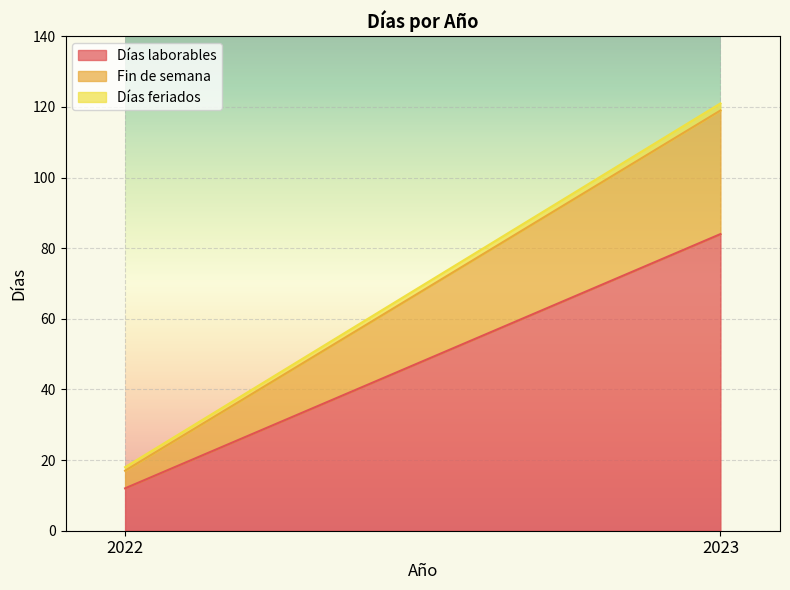

Reading left to right, list all the values displayed in this chart.

Días laborables: 2022=12	2023=84
Fin de semana: 2022=5	2023=35
Días feriados: 2022=1	2023=2